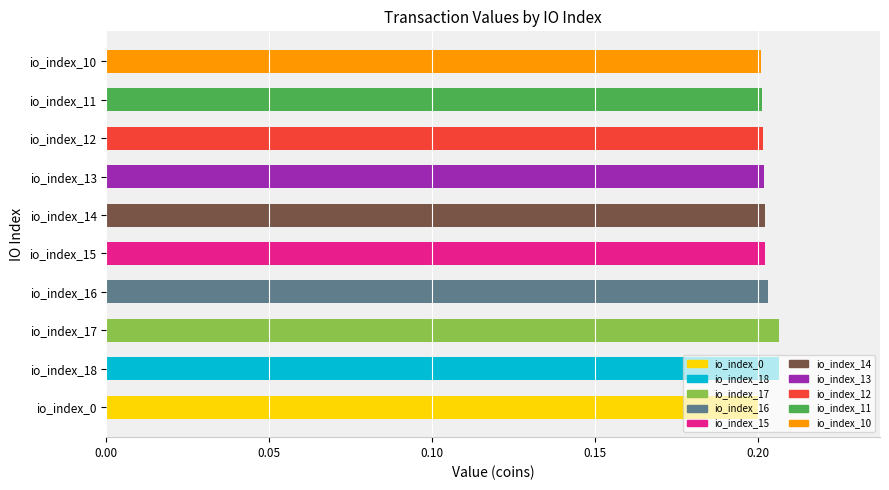

Are the bars grouped side by side (vs. stacked)?

No